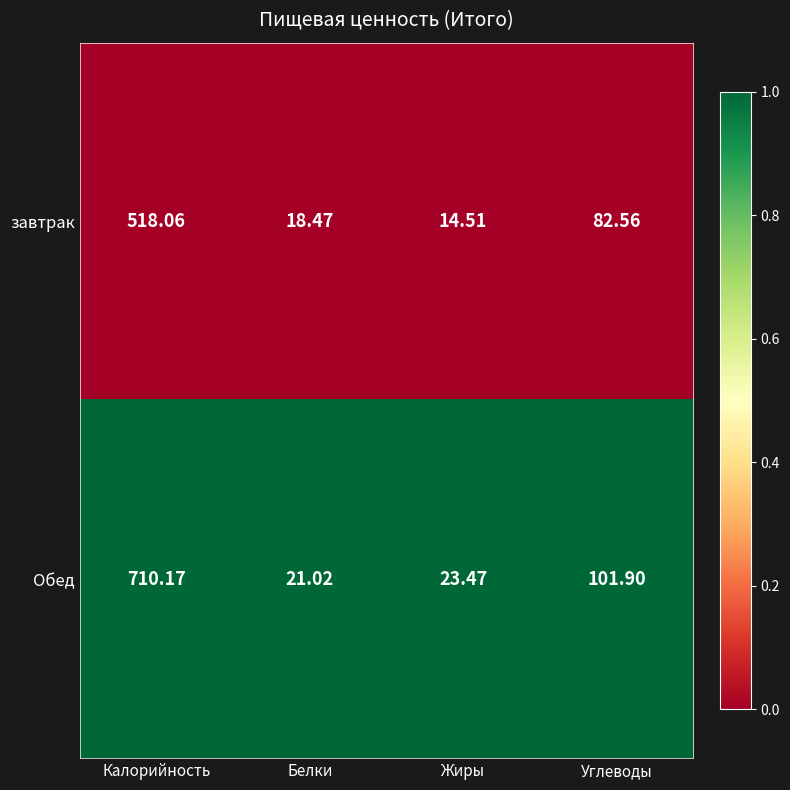

List the series in order of their overall mean, lowest first.

завтрак, Обед